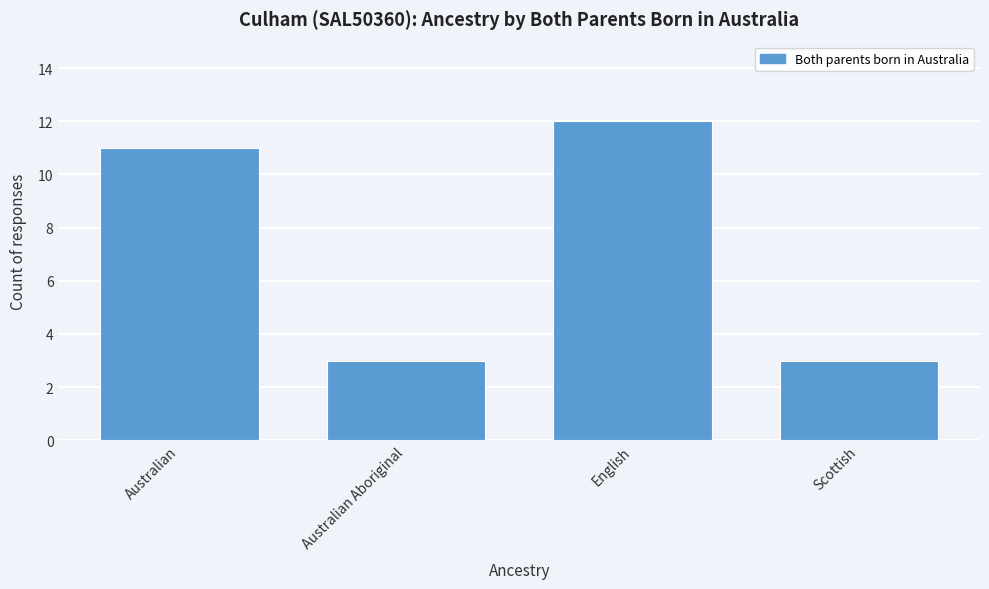

Reading right to left, extract all data points from this chart.

3	12	3	11